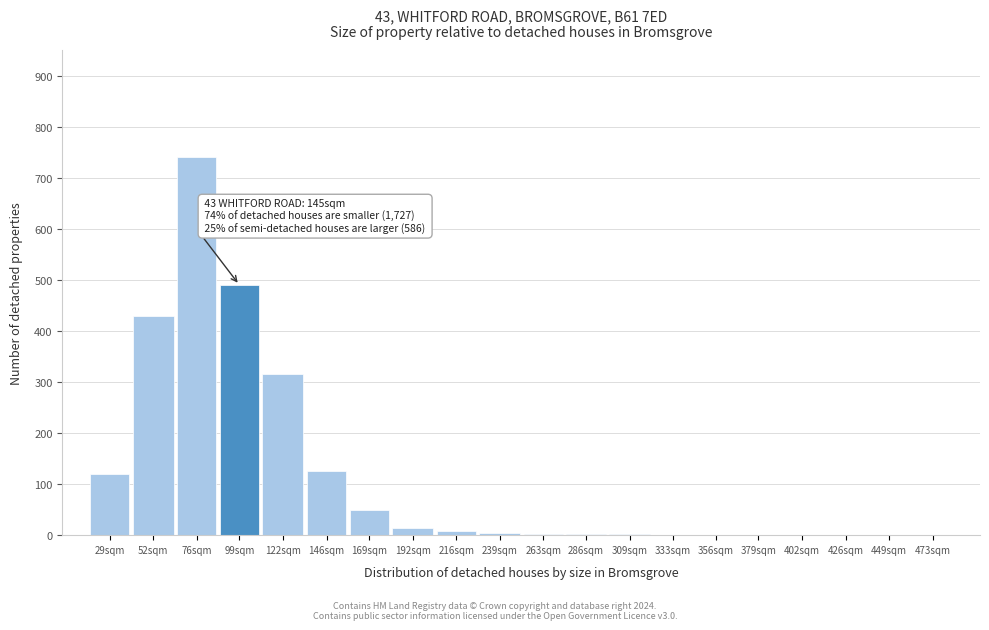

Which category has the highest value across all series?

76sqm